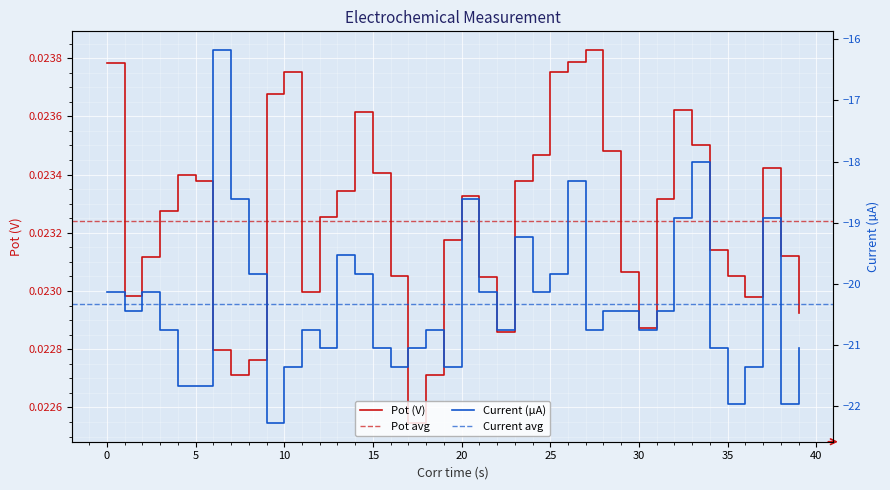

True or false: Pot (V) and Current (A) cross at least once.

False